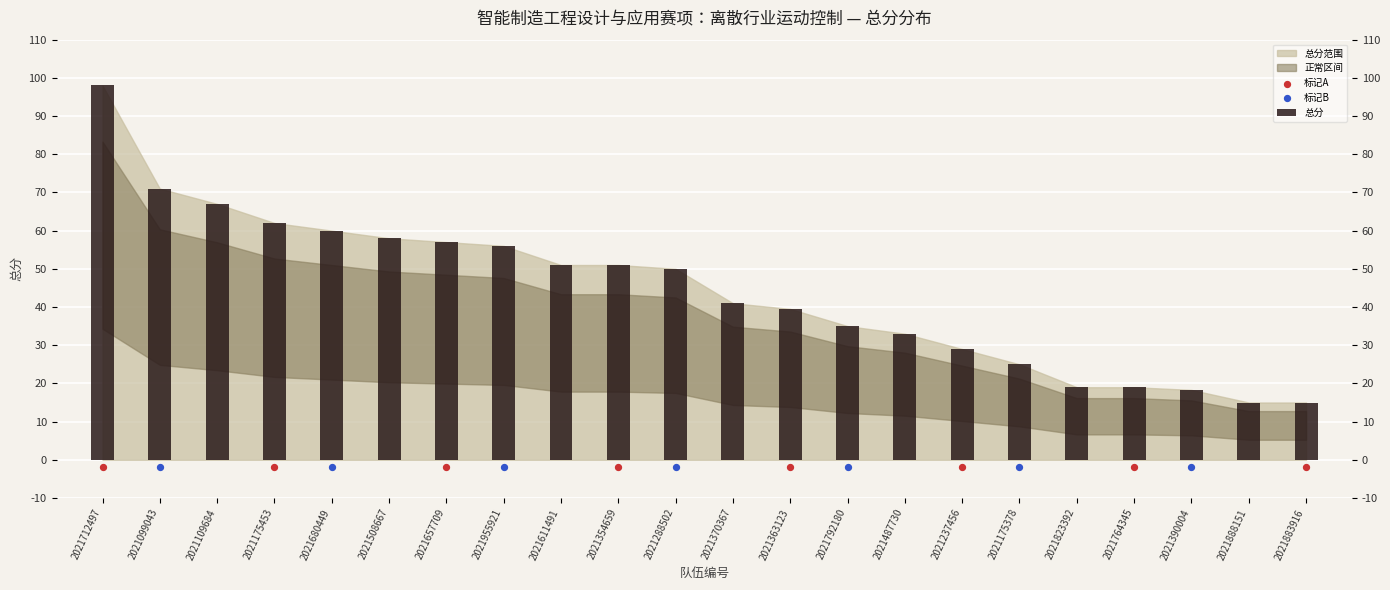

What is the ratio of the value at 2021237456 to the value at 2021390004?

1.6